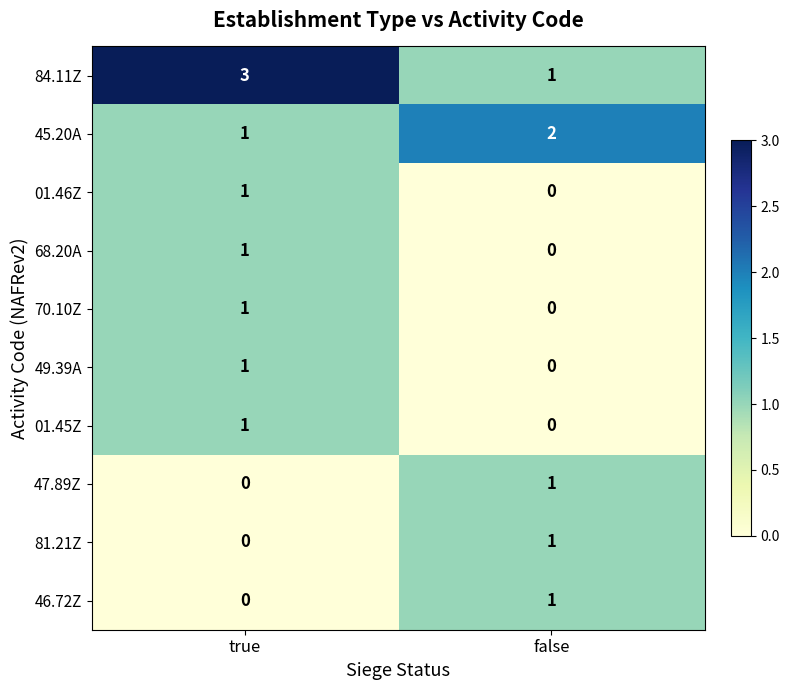

The value of 46.72Z at true is -1. True or false?

False